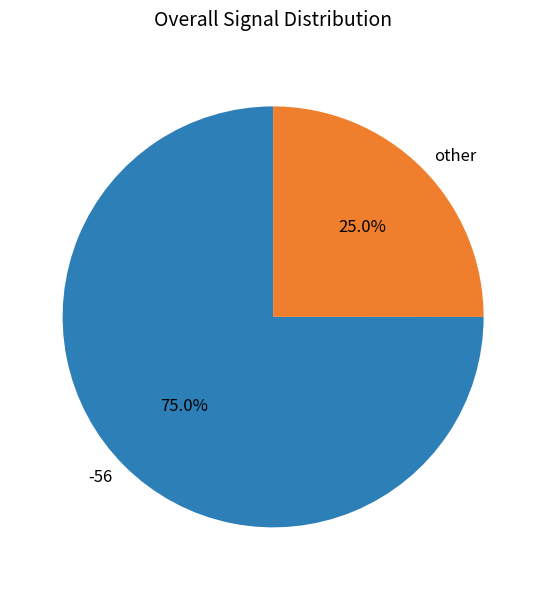

Is there any slice that represents more than half of the pie?

Yes